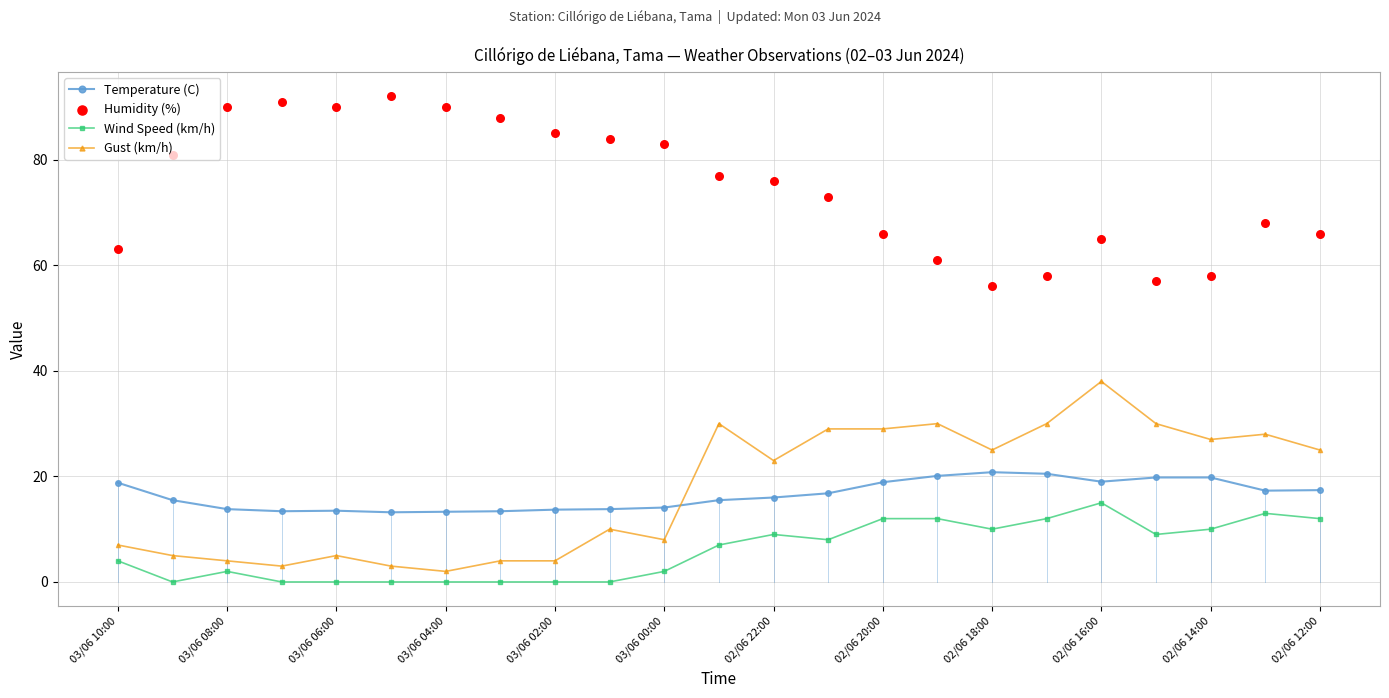

Which series reaches the maximum Y coordinate?

Humidity (%)